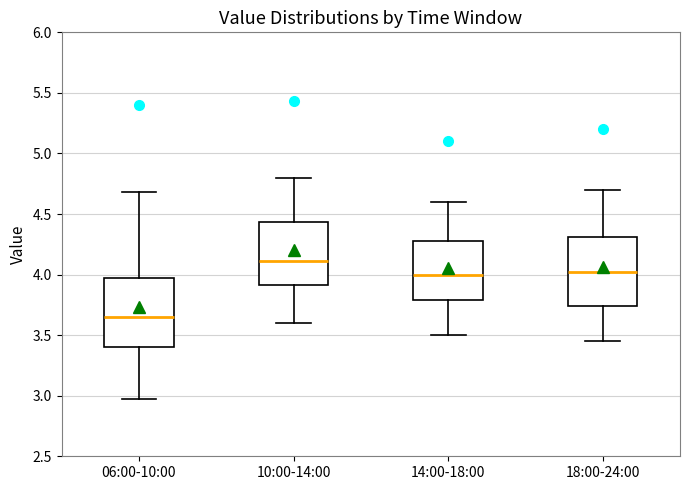

Reading left to right, read every box against the y-axis: the position of its median line, the range the box covers, and the ends of its whiskers. The values are not printed on the chart, so give them approximately, as read against the axis.

06:00-10:00: median 3.65, box 3.40 to 3.95, whiskers 2.95 to 4.70
10:00-14:00: median 4.10, box 3.90 to 4.45, whiskers 3.60 to 4.80
14:00-18:00: median 4.00, box 3.80 to 4.30, whiskers 3.50 to 4.60
18:00-24:00: median 4.05, box 3.75 to 4.30, whiskers 3.45 to 4.70